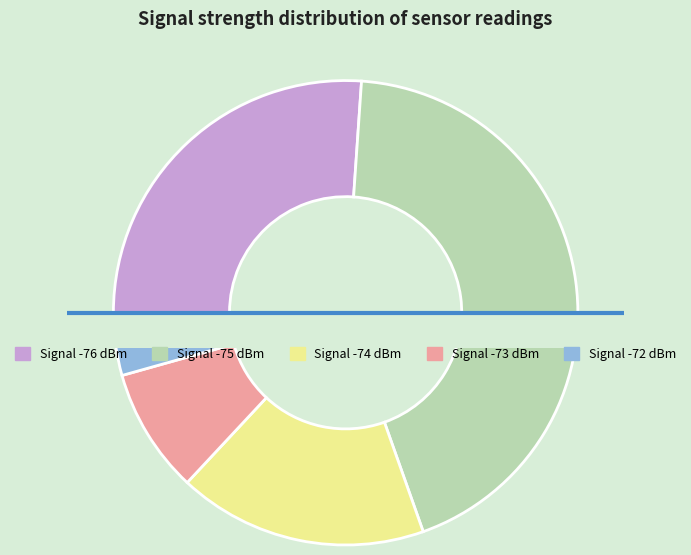

Is it true that -76 is 1% of the pie?

False